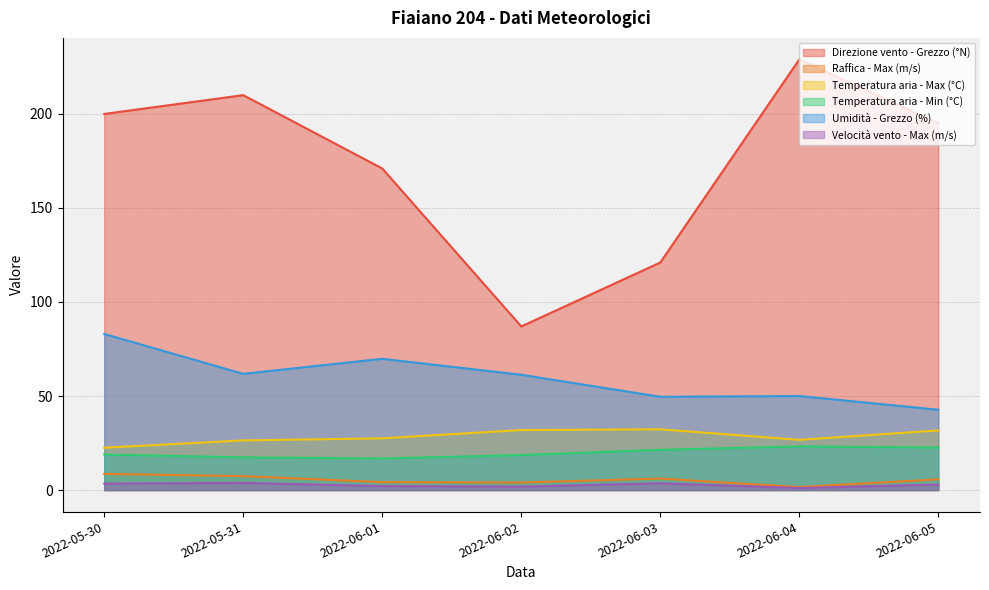

What is the spread (max minus min) of values at 2022-06-01?

168.9